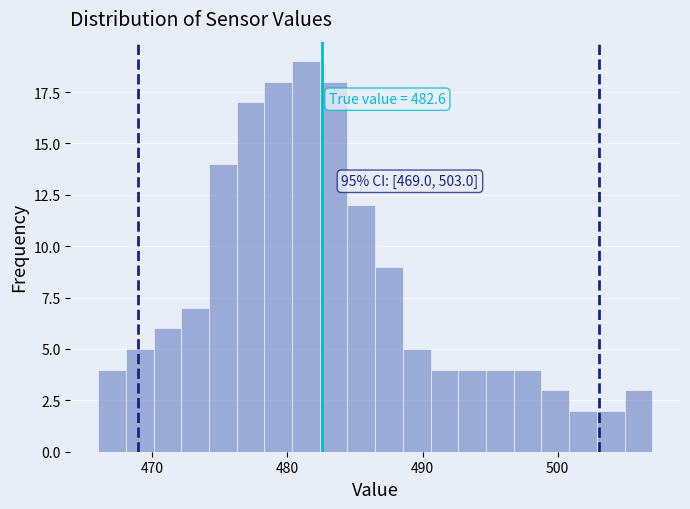

Around what value on the x-axis is the tallest bar? Give the approximate position of its centre, as read against the axis.

481